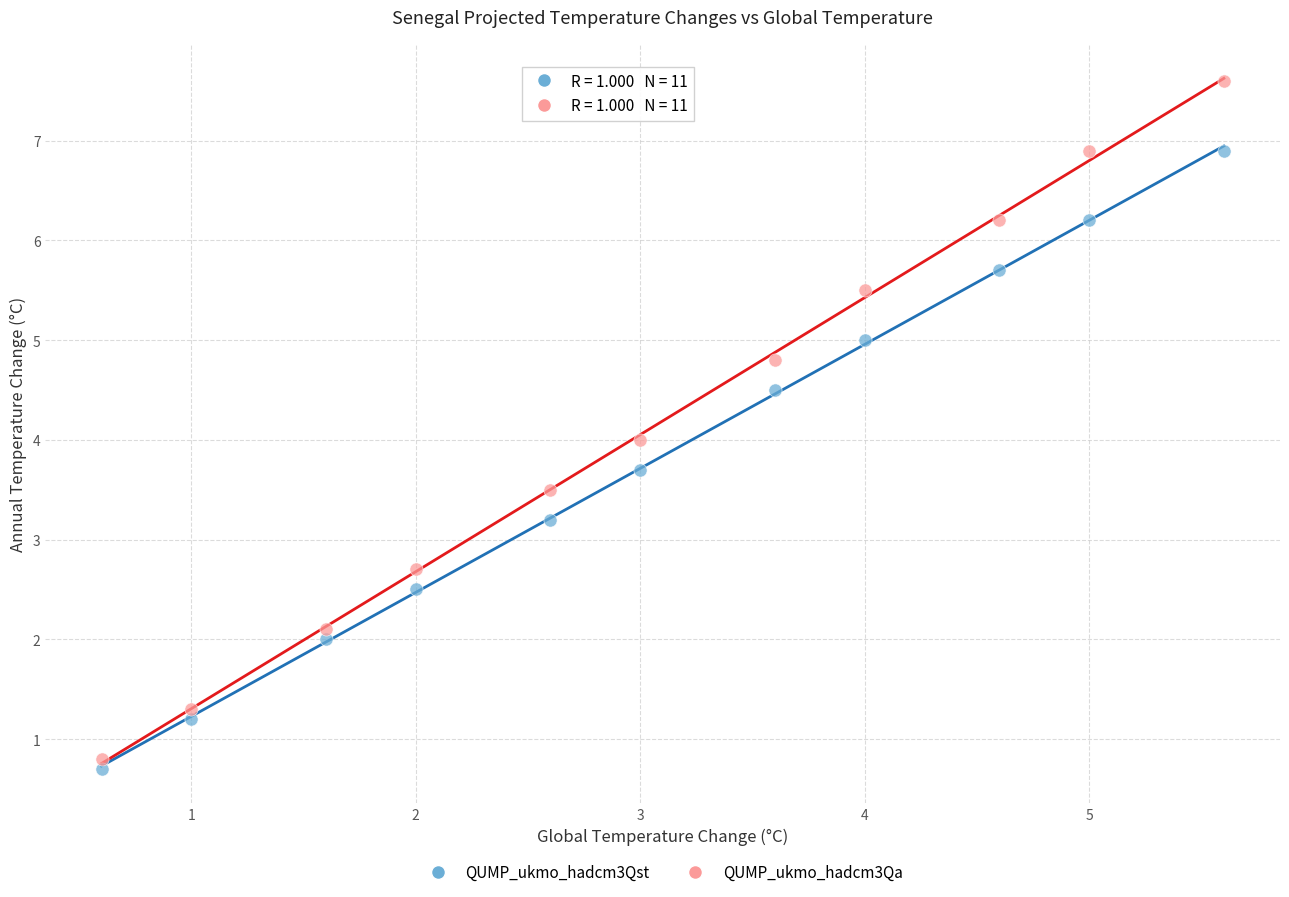

Across all data points, what is the range of Y values (max minus min)?

6.9